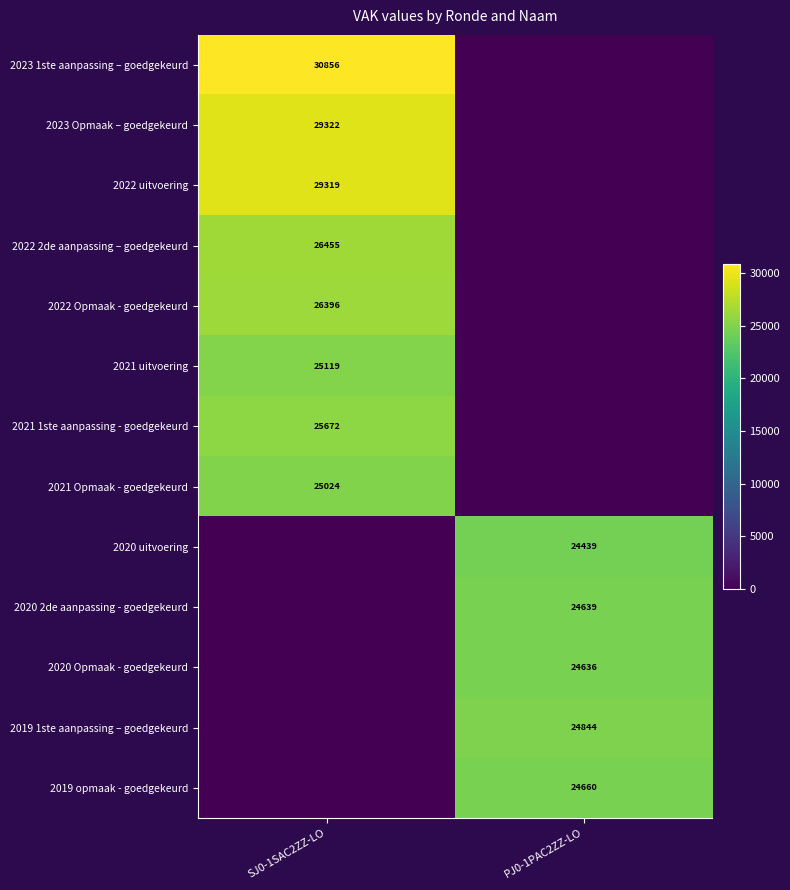

Is it true that 2019 opmaak - goedgekeurd equals 13355 at PJ0-1PAC2ZZ-LO?

False